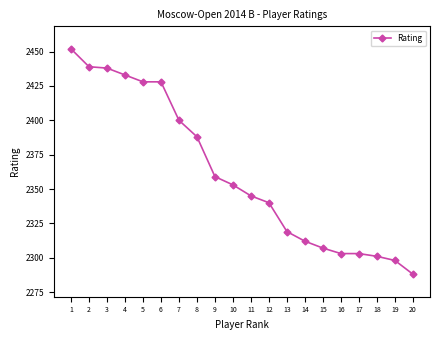

How many series are shown in this chart?

1